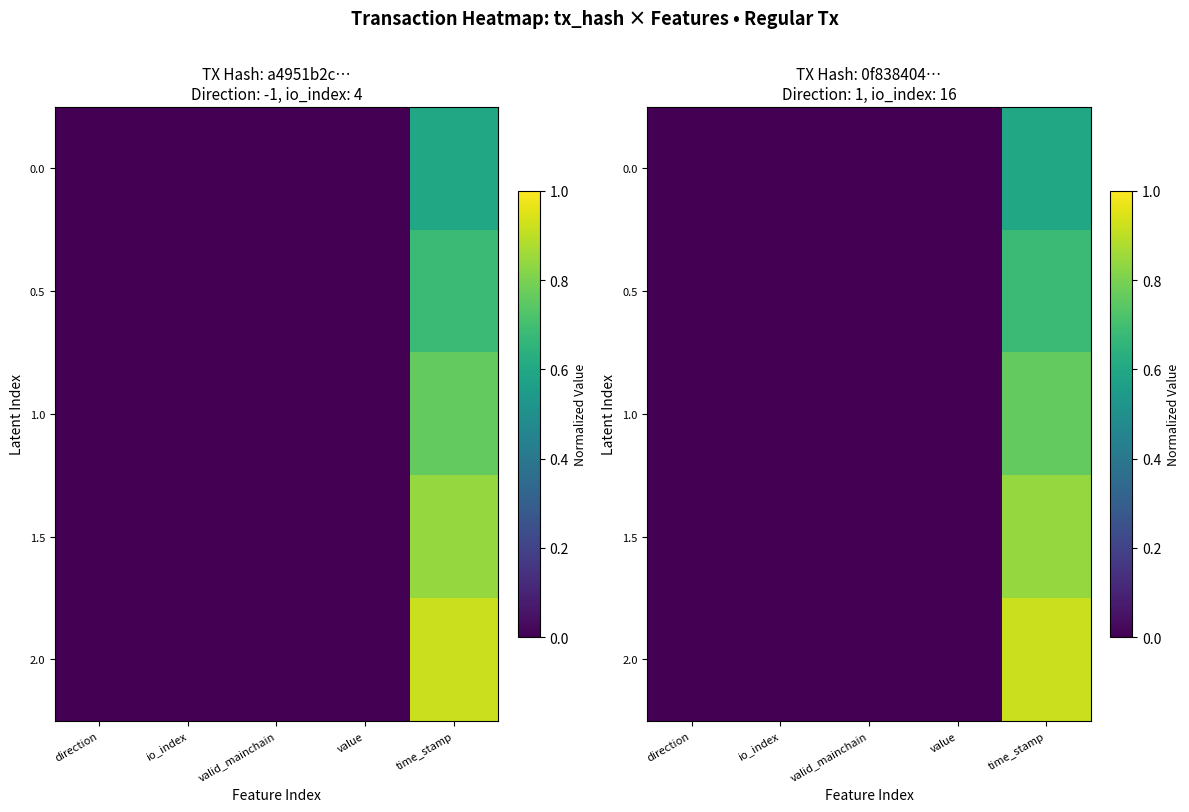

List the labels in order of 0.0 value, smallest first.

value, direction, valid_mainchain, io_index, time_stamp